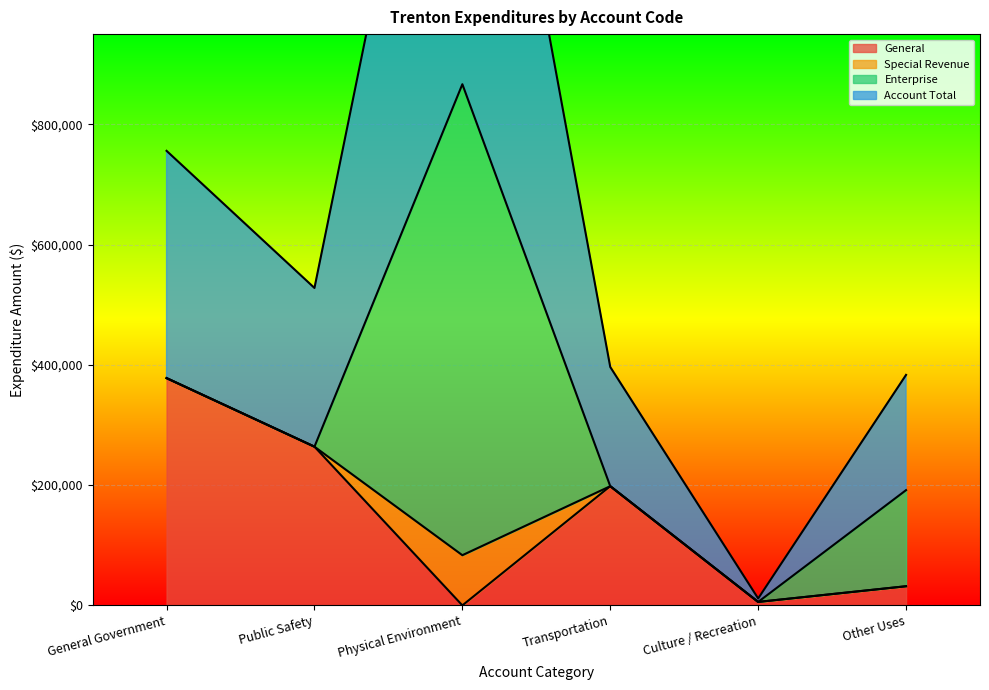

Is it true that General equals 596989 at General Government?

False